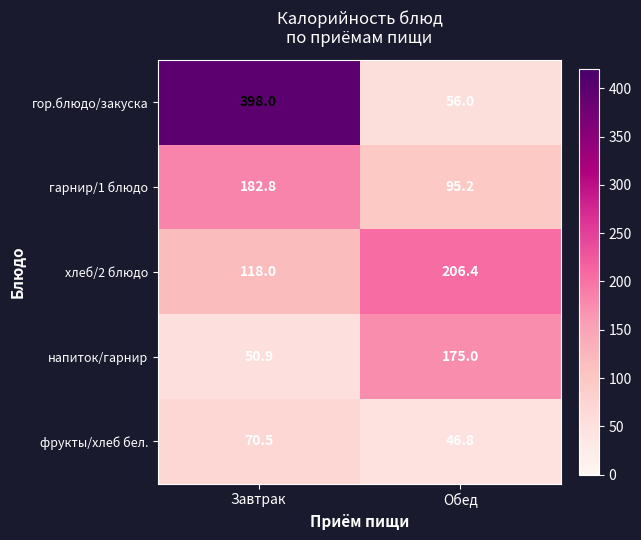

Where does the хлеб/2 блюдо series first go above 206?

Обед